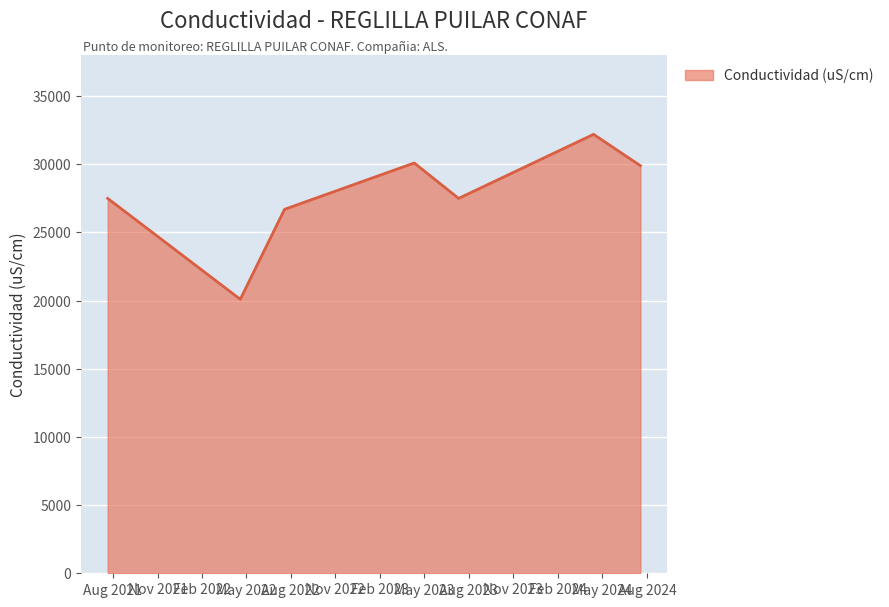

What is the smallest value displayed?

20100